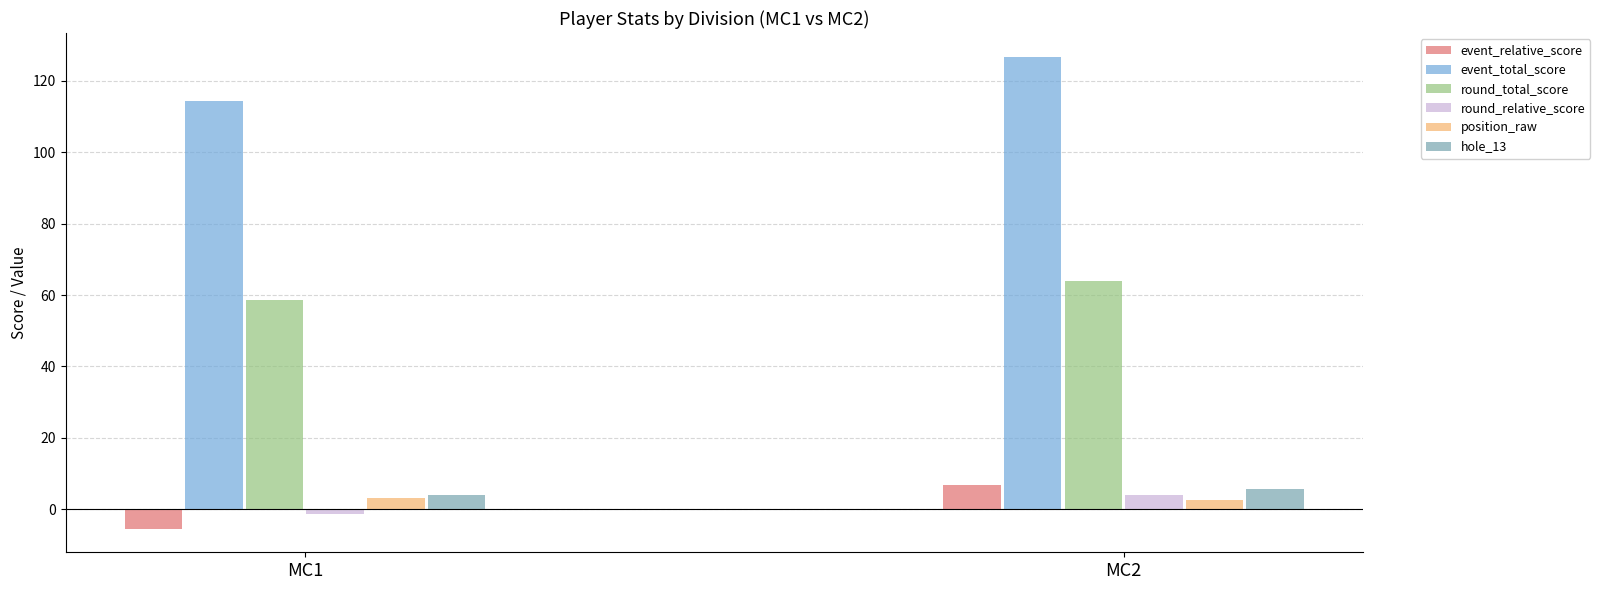

At which category is the sum across all series the highest?

MC2